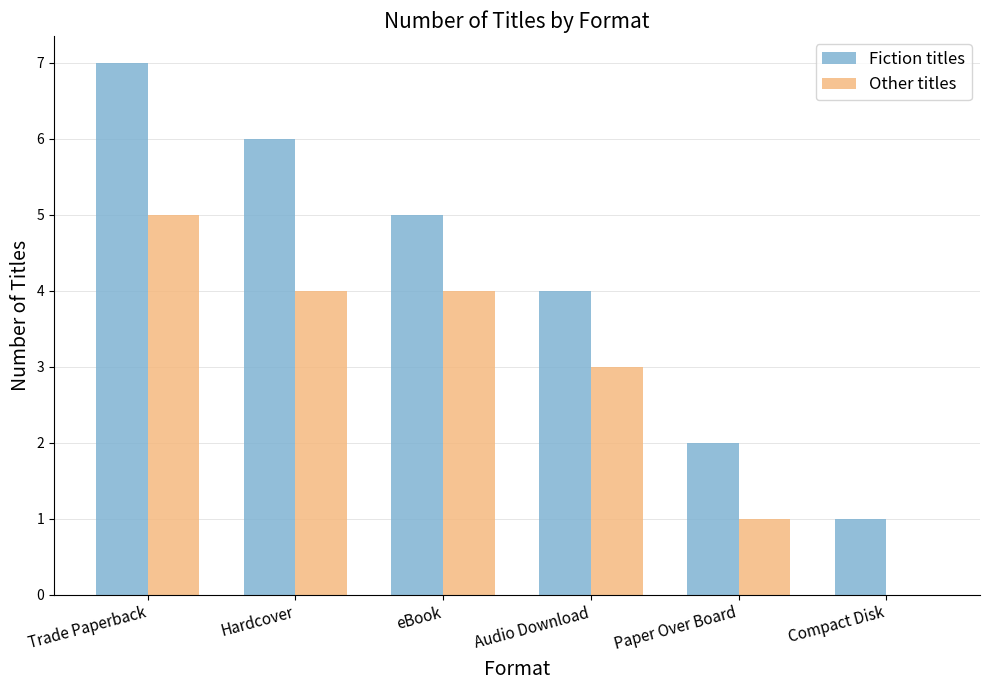

Where does the Fiction titles series first go above 5?

Trade Paperback